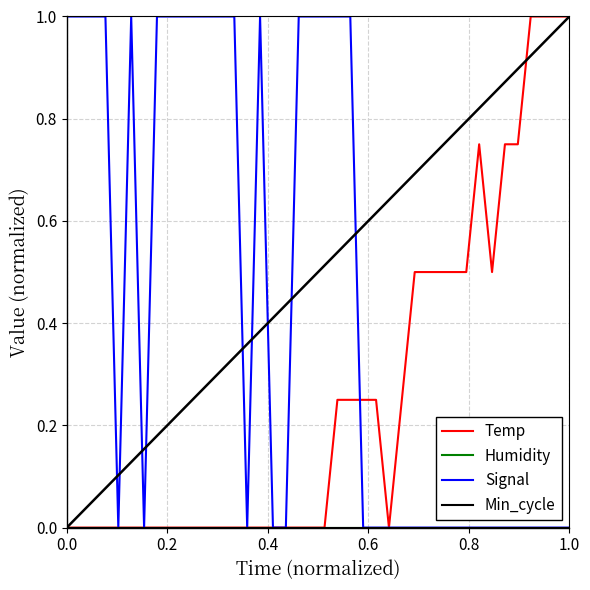

What is the maximum value shown in the chart?

1.0